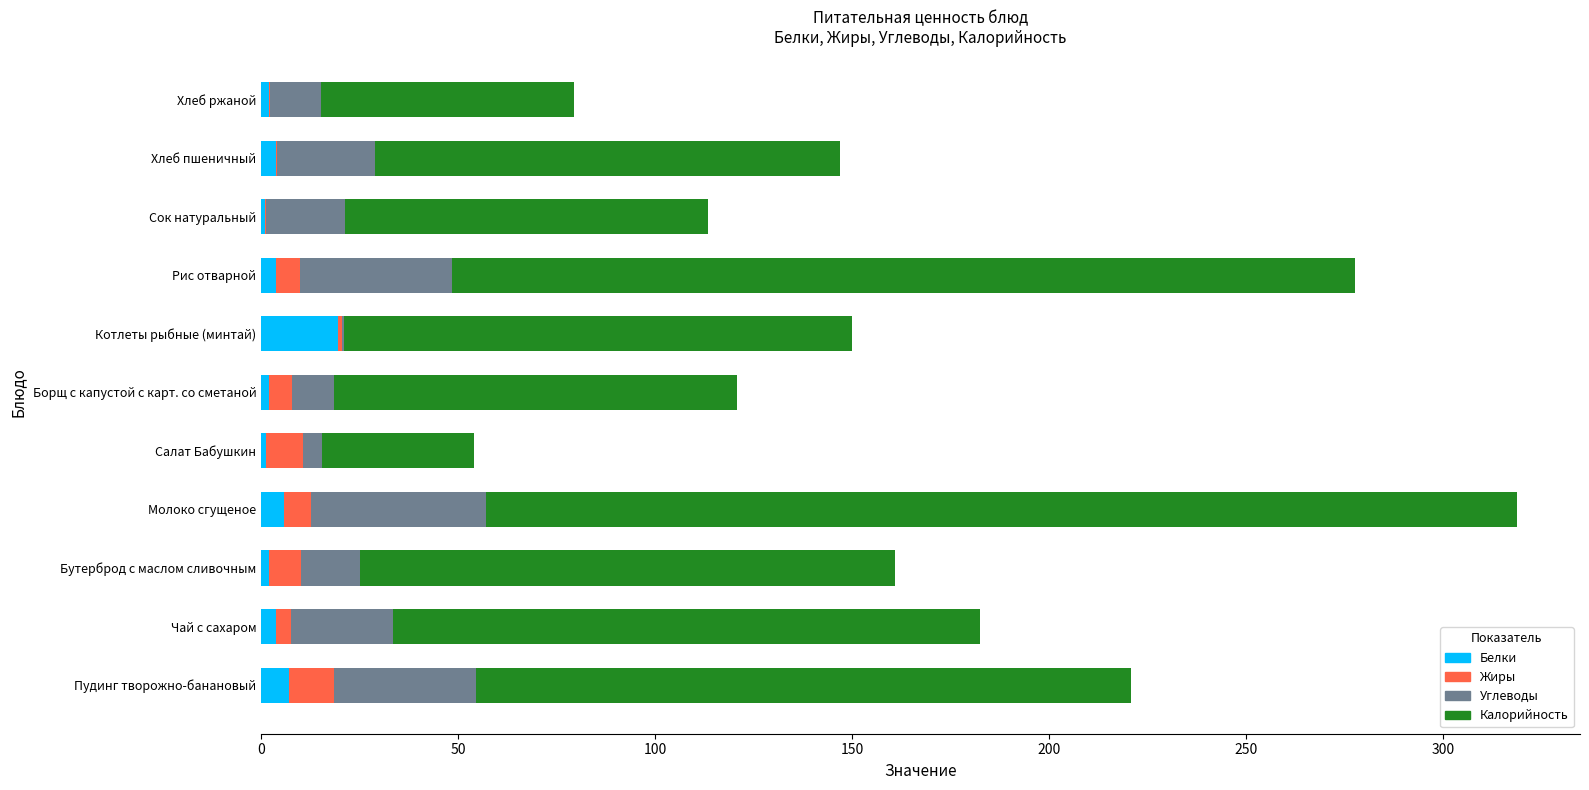

At which category is the sum across all series the highest?

Молоко сгущеное